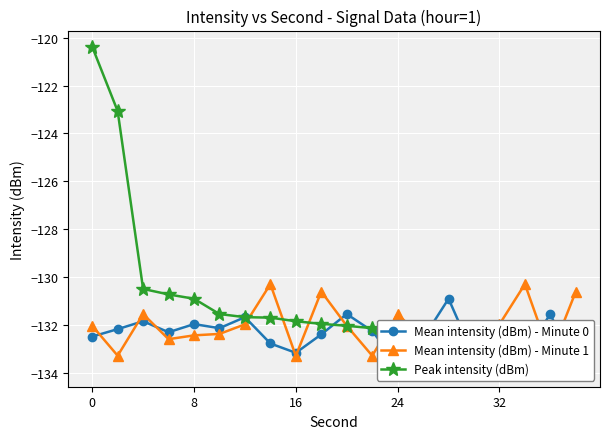

List the series in order of their overall mean, highest first.

Peak intensity (dBm), Mean intensity (dBm) - Minute 1, Mean intensity (dBm) - Minute 0